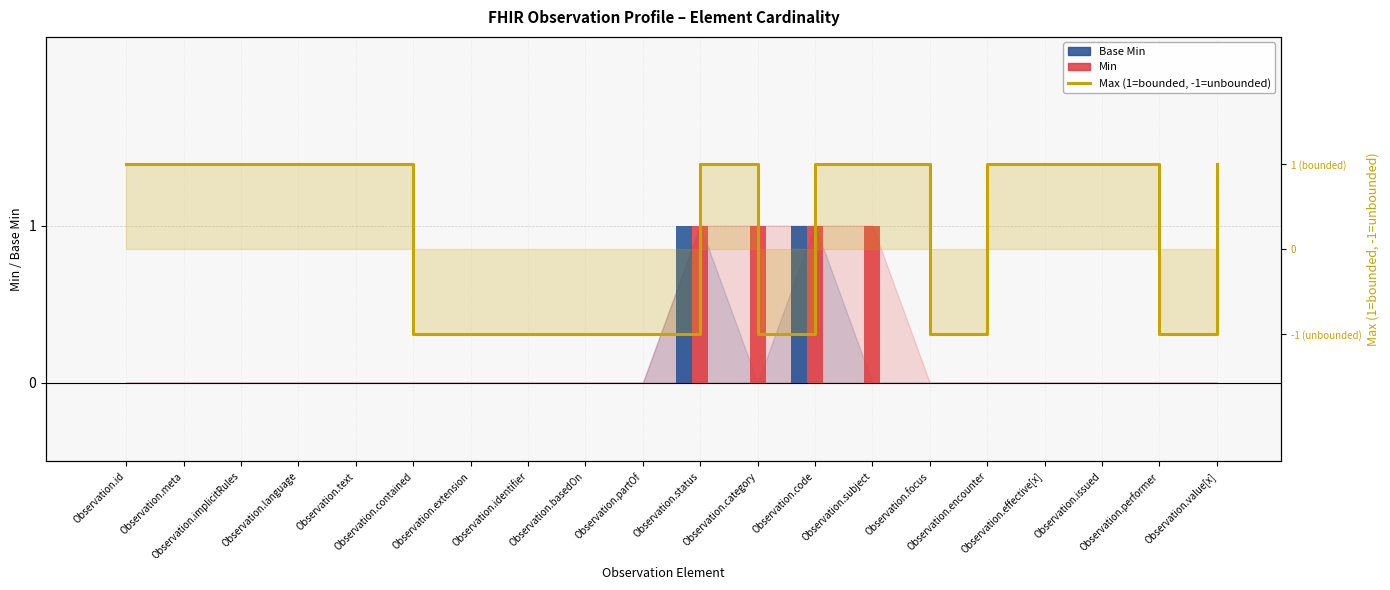

List the labels in order of Max (1=bounded, -1=unbounded) value, smallest first.

Observation.contained, Observation.extension, Observation.identifier, Observation.basedOn, Observation.partOf, Observation.category, Observation.focus, Observation.performer, Observation.id, Observation.meta, Observation.implicitRules, Observation.language, Observation.text, Observation.status, Observation.code, Observation.subject, Observation.encounter, Observation.effective[x], Observation.issued, Observation.value[x]